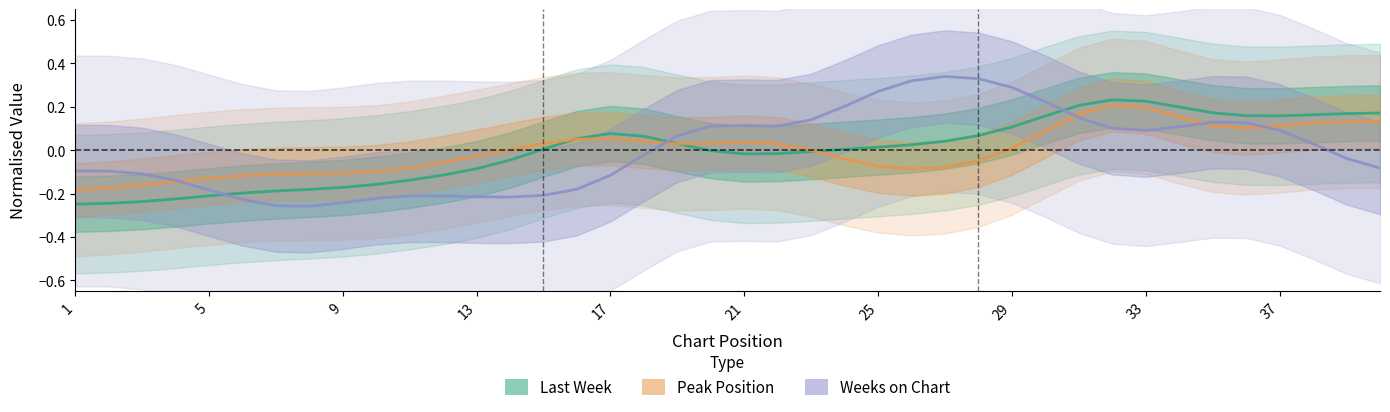

In Last Week, how many points are higher than both neighbors (excluding endpoints)?

2